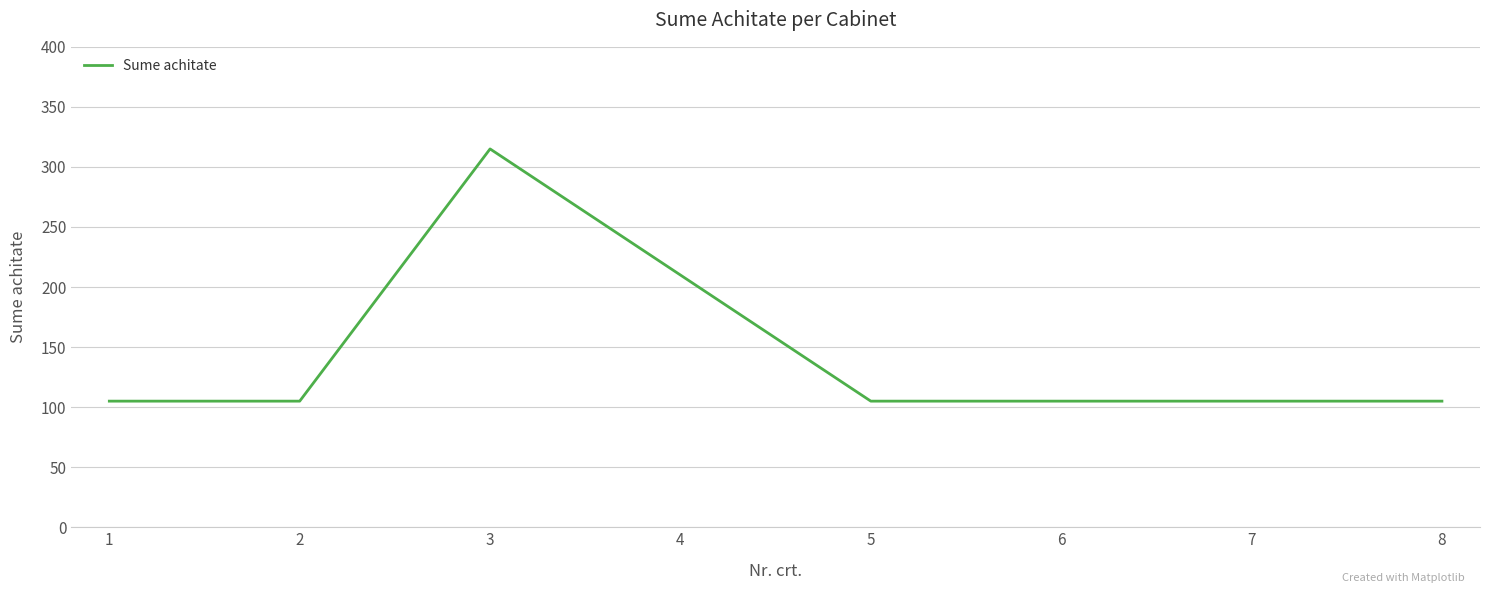

Which label corresponds to the largest value in the chart?

3